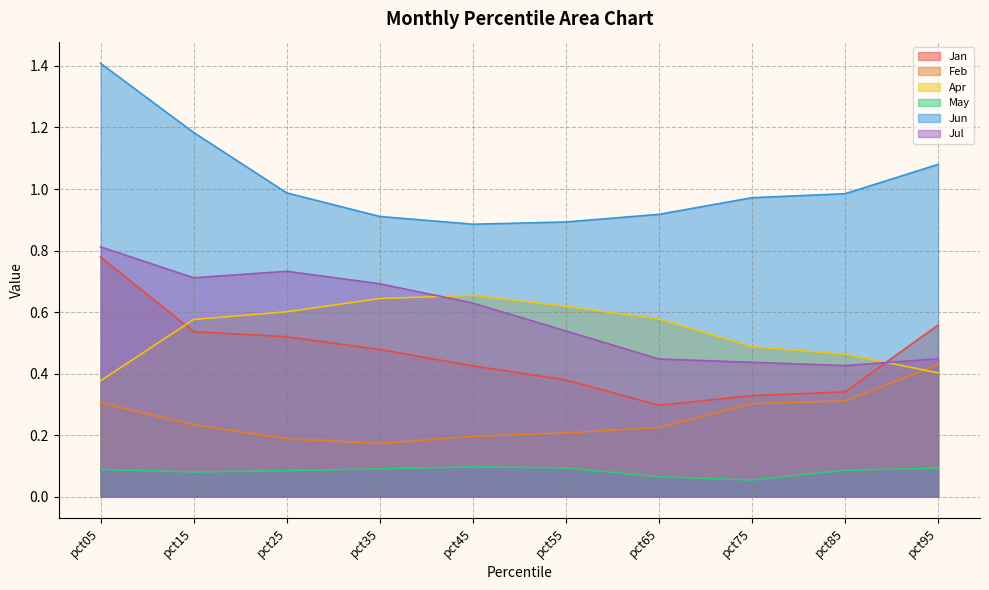

Which series has the largest total across all categories?

Jun